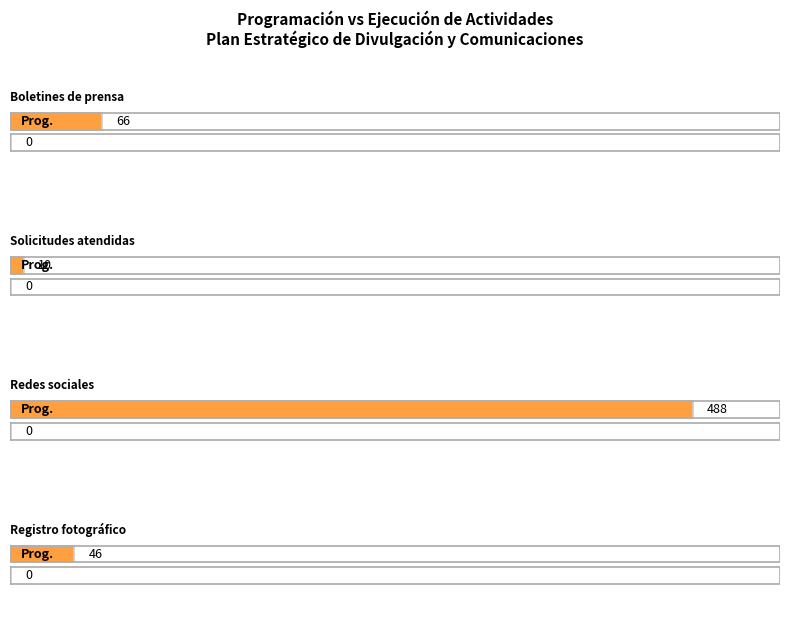

At how many categories does at least one series exceed 1?

4